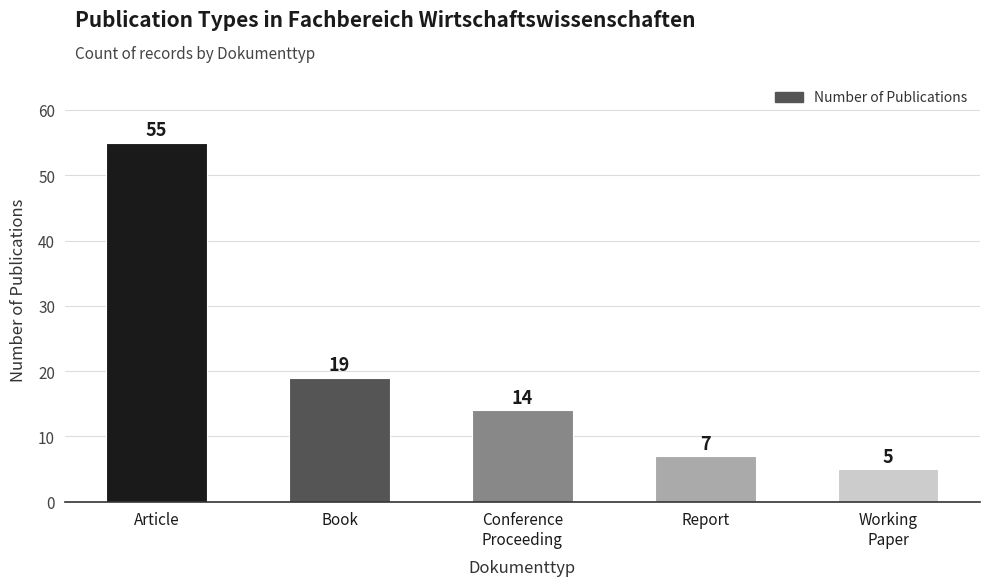

What is the label of the 5th bar from the left?

Working
Paper